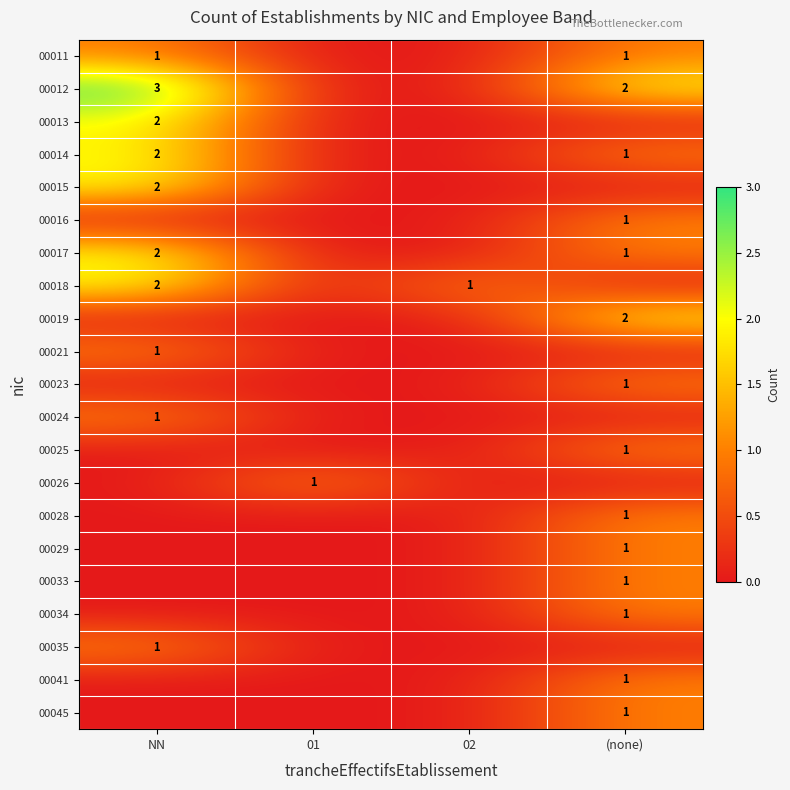

The 00014 series shows 2 at NN. True or false?

True